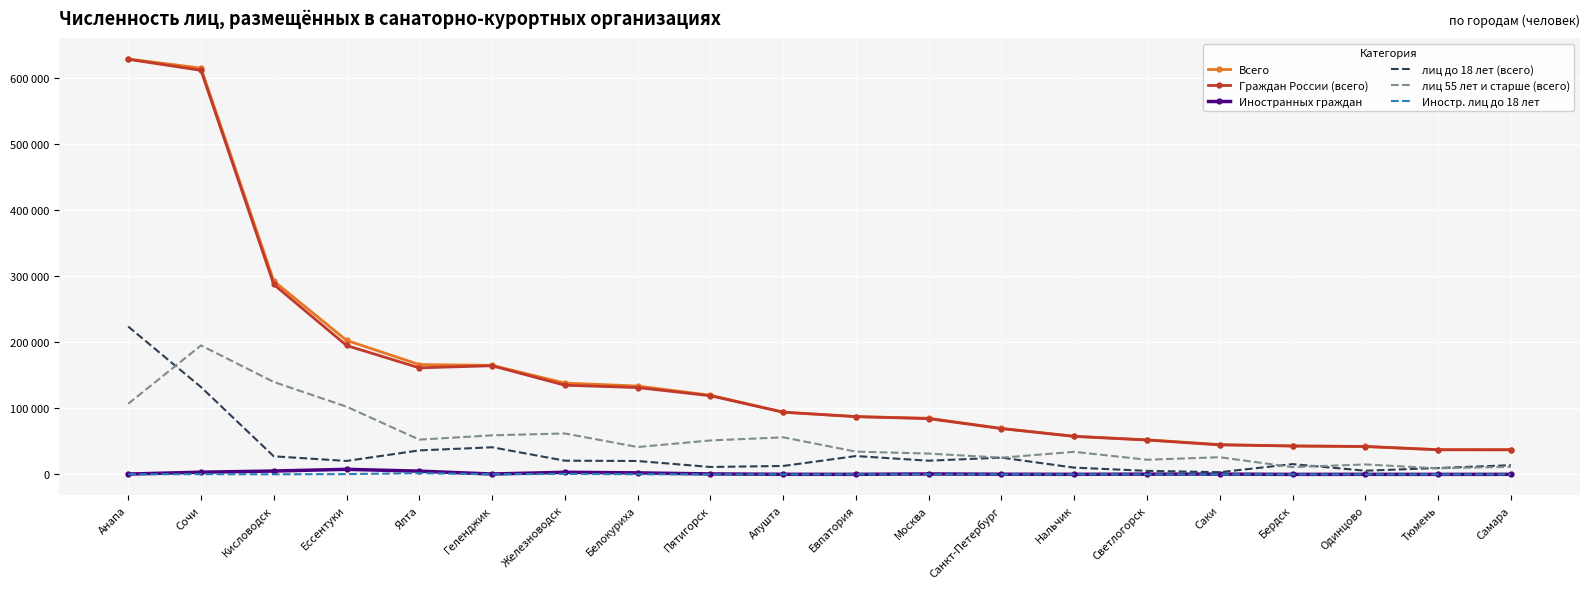

What are all the series names shown in the legend?

Всего, Граждан России (всего), Иностранных граждан, лиц до 18 лет (всего), лиц 55 лет и старше (всего), Иностр. лиц до 18 лет